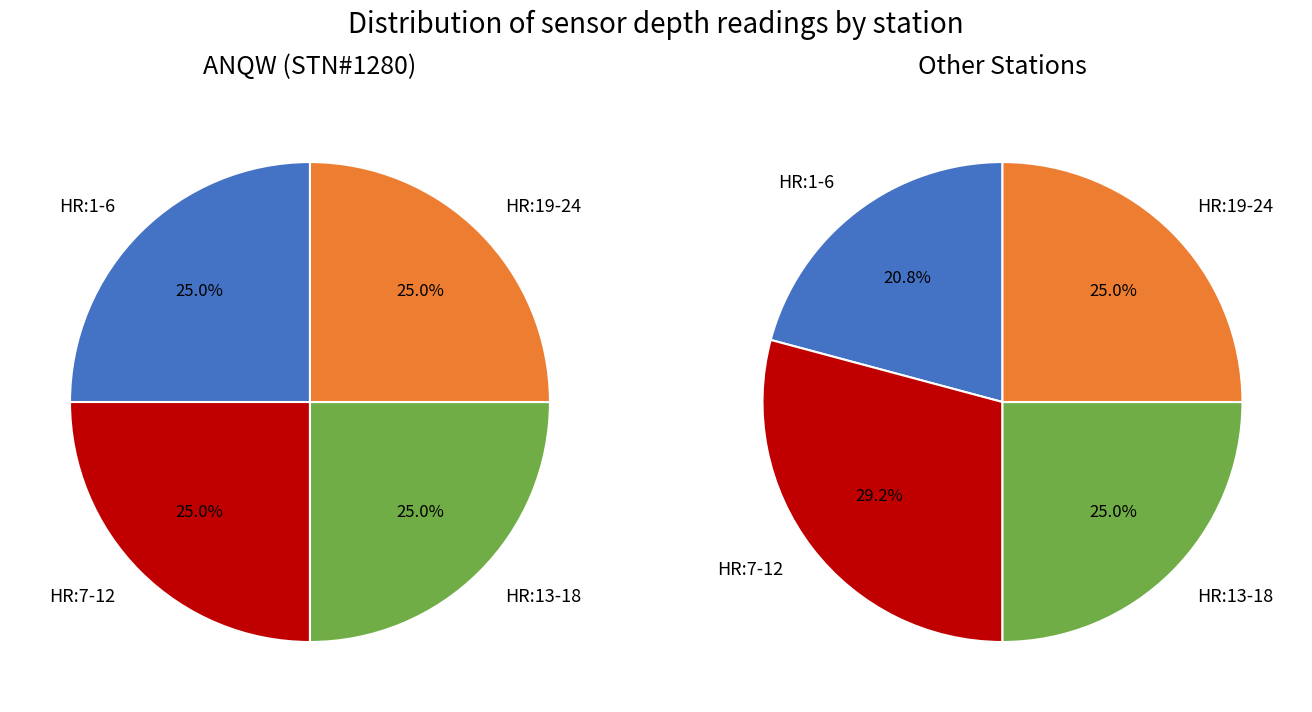

Which slice is the largest?

HR:19-24